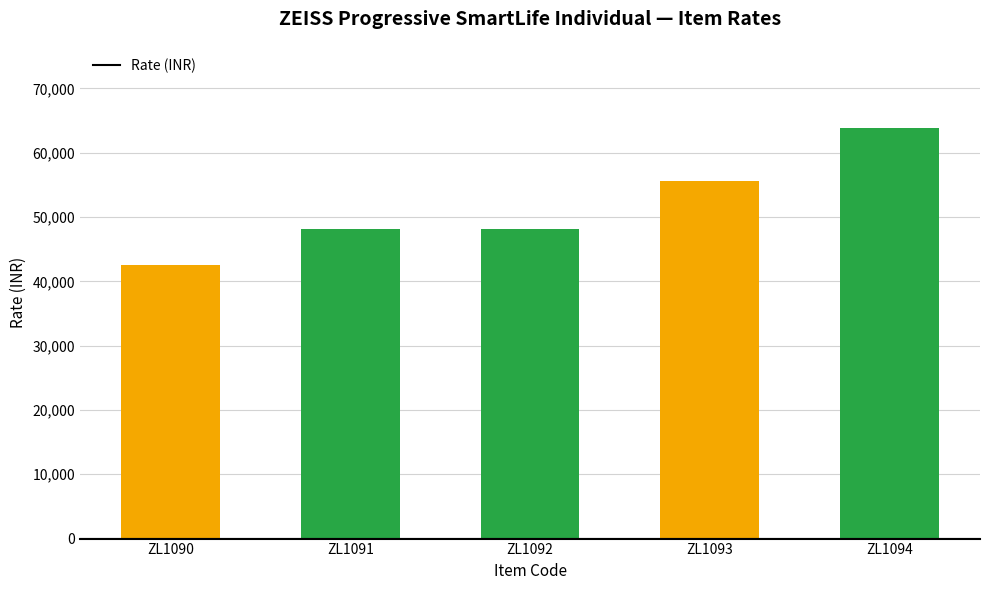

Reading left to right, what are all the values shown in this chart?

42550	48150	48150	55650	63850